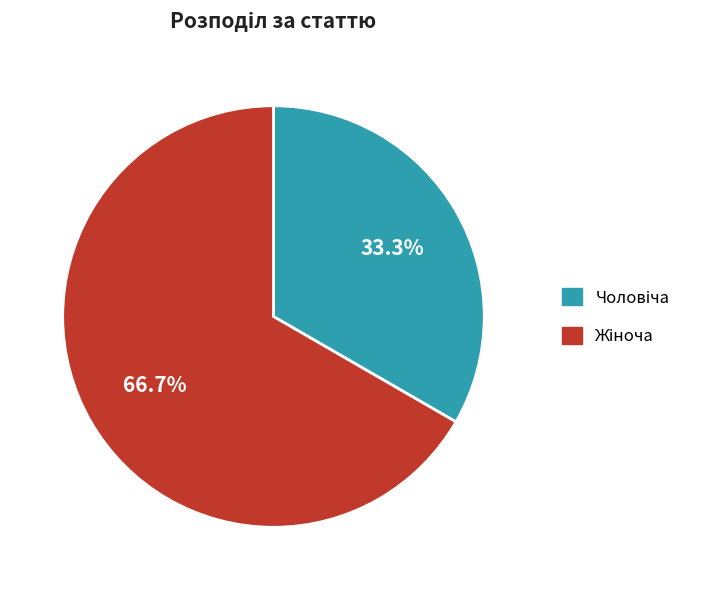

Is there a majority slice in this chart?

Yes